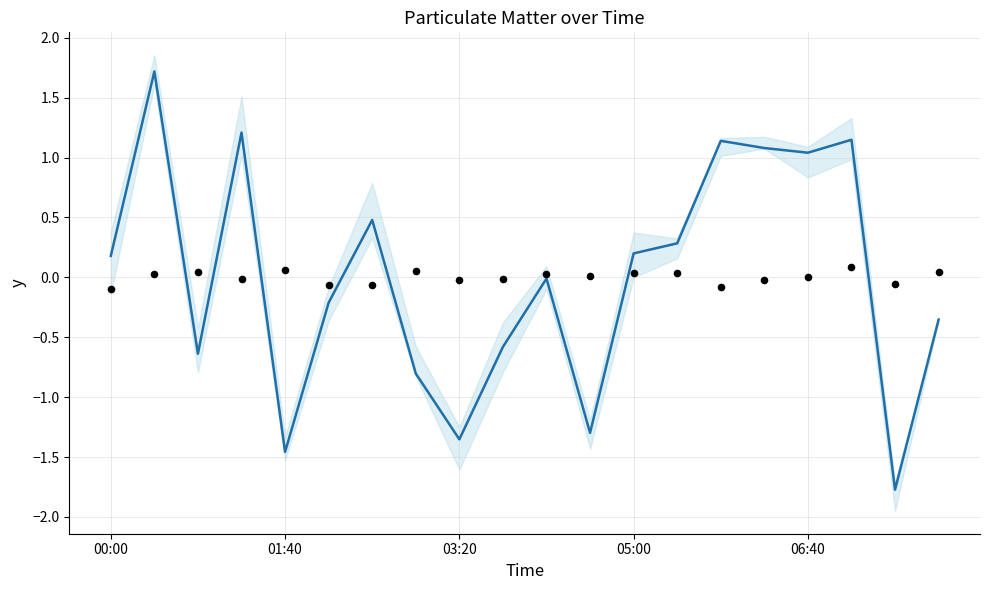

What is the total value across all series at 18?

-1.8